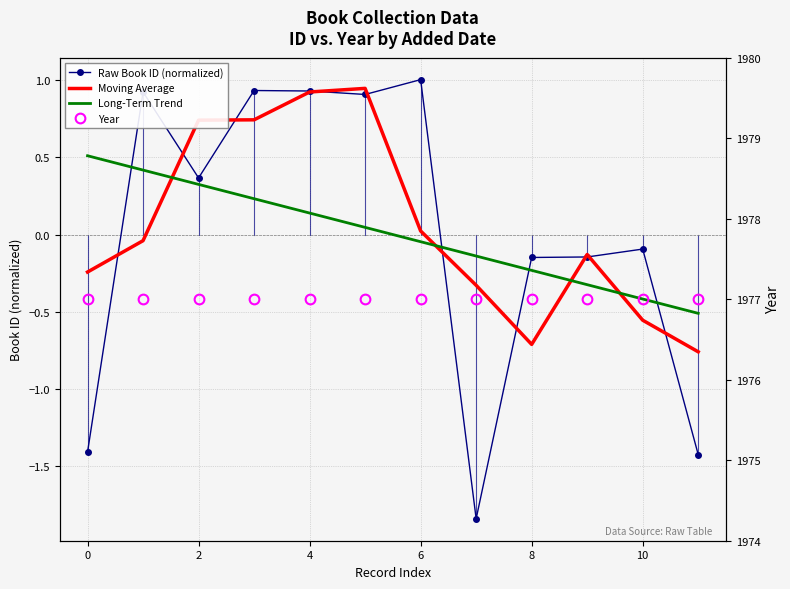

True or false: Long-Term Trend and Year cross at least once.

False